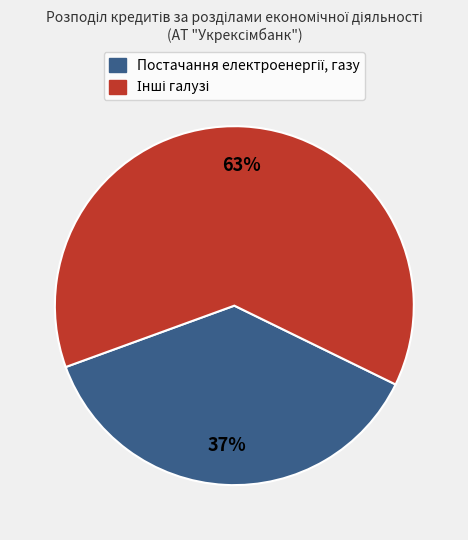

Is there a majority slice in this chart?

Yes